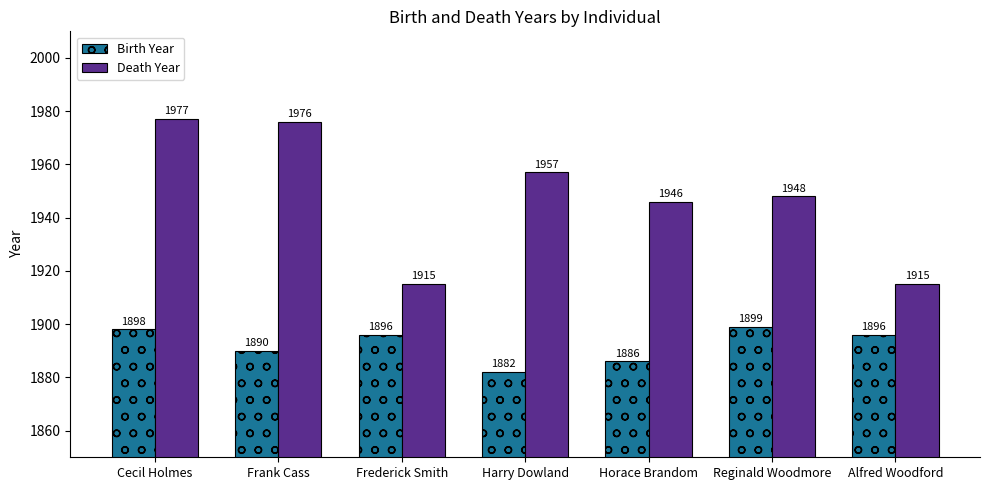

What is the sum of all Birth Year values?

13247